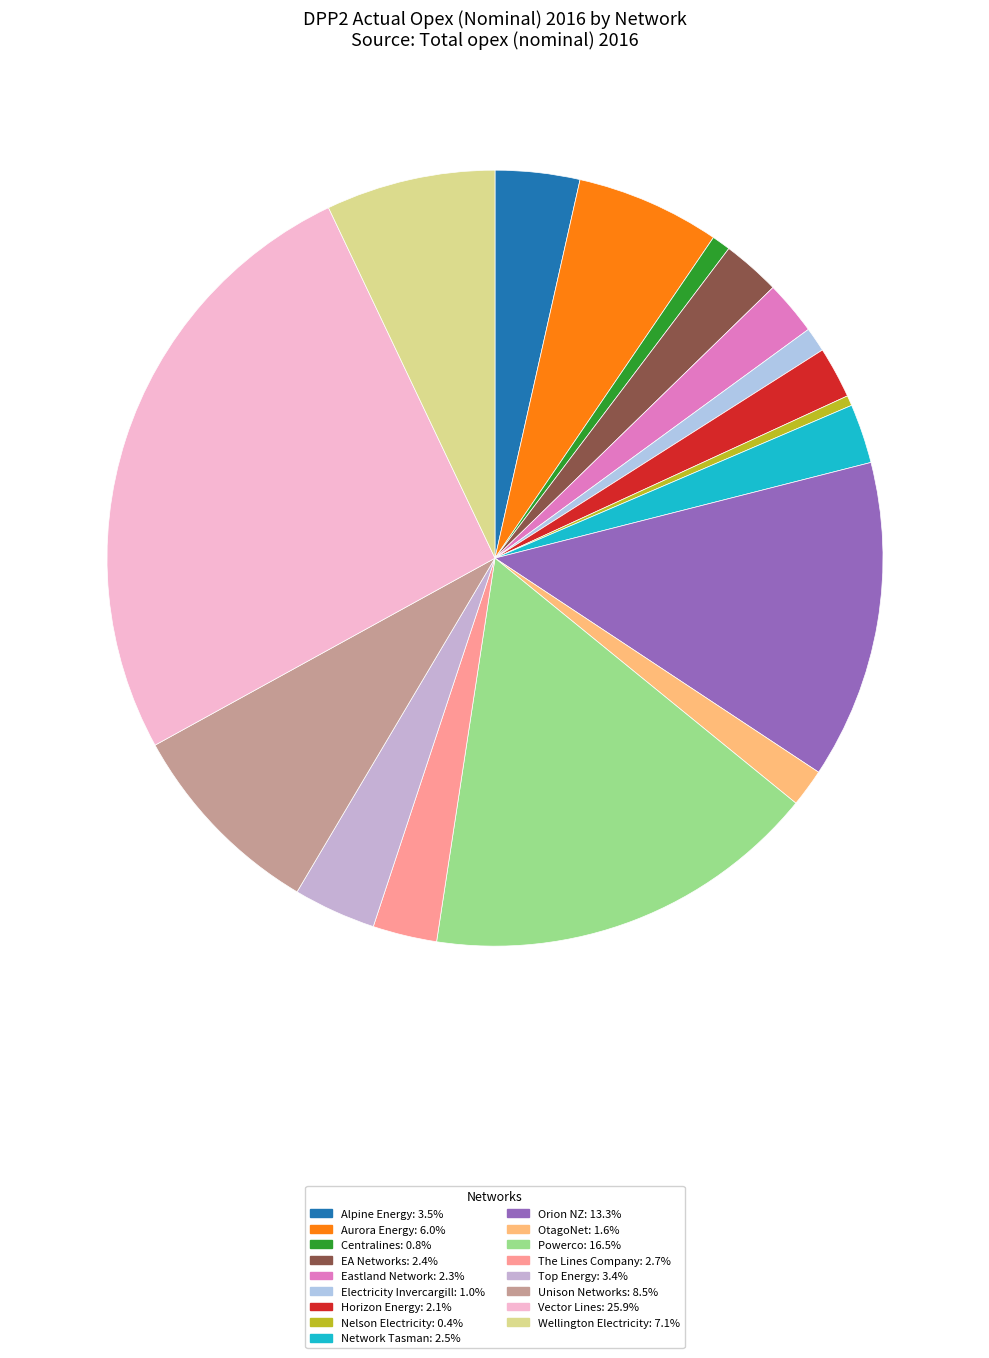

How many segments does this pie chart have?

17